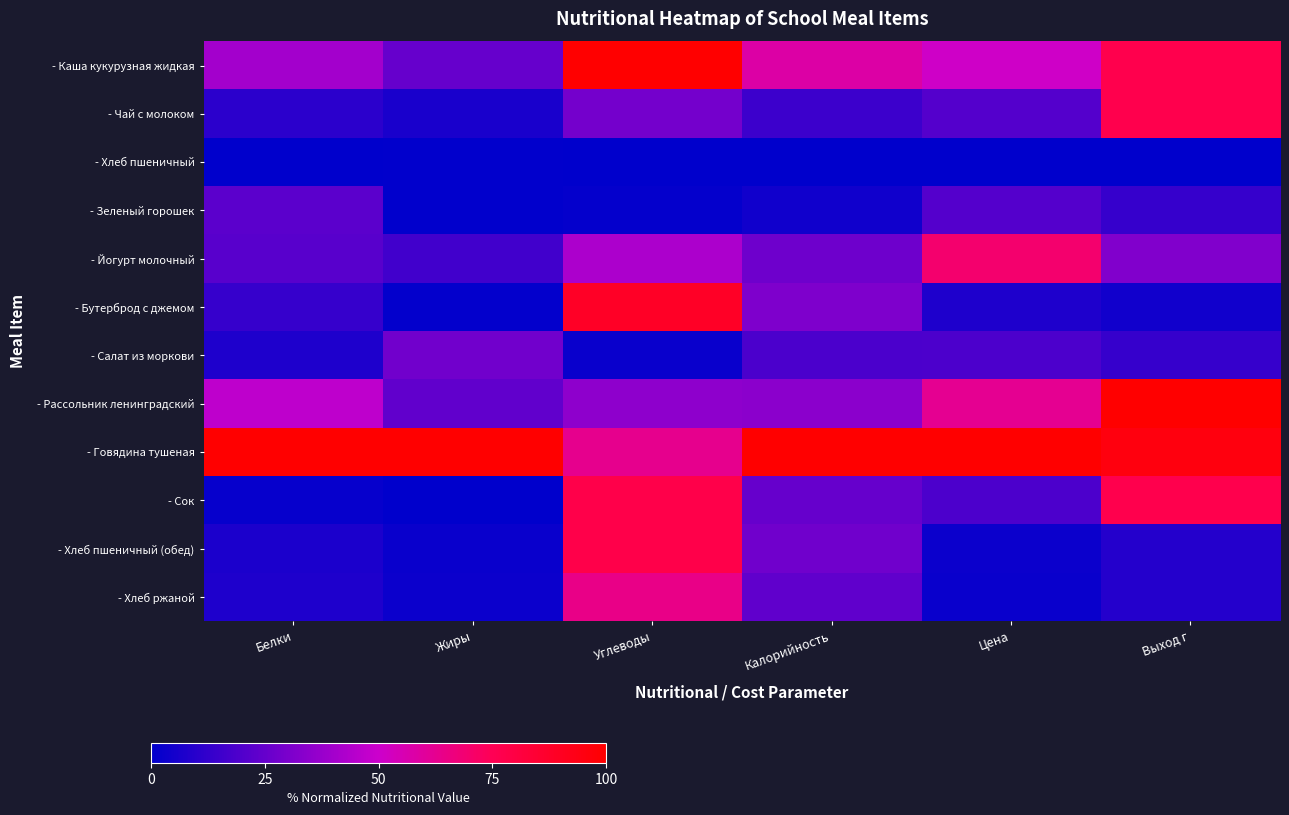

What is the difference between the highest and lowest values at Углеводы?

100.0